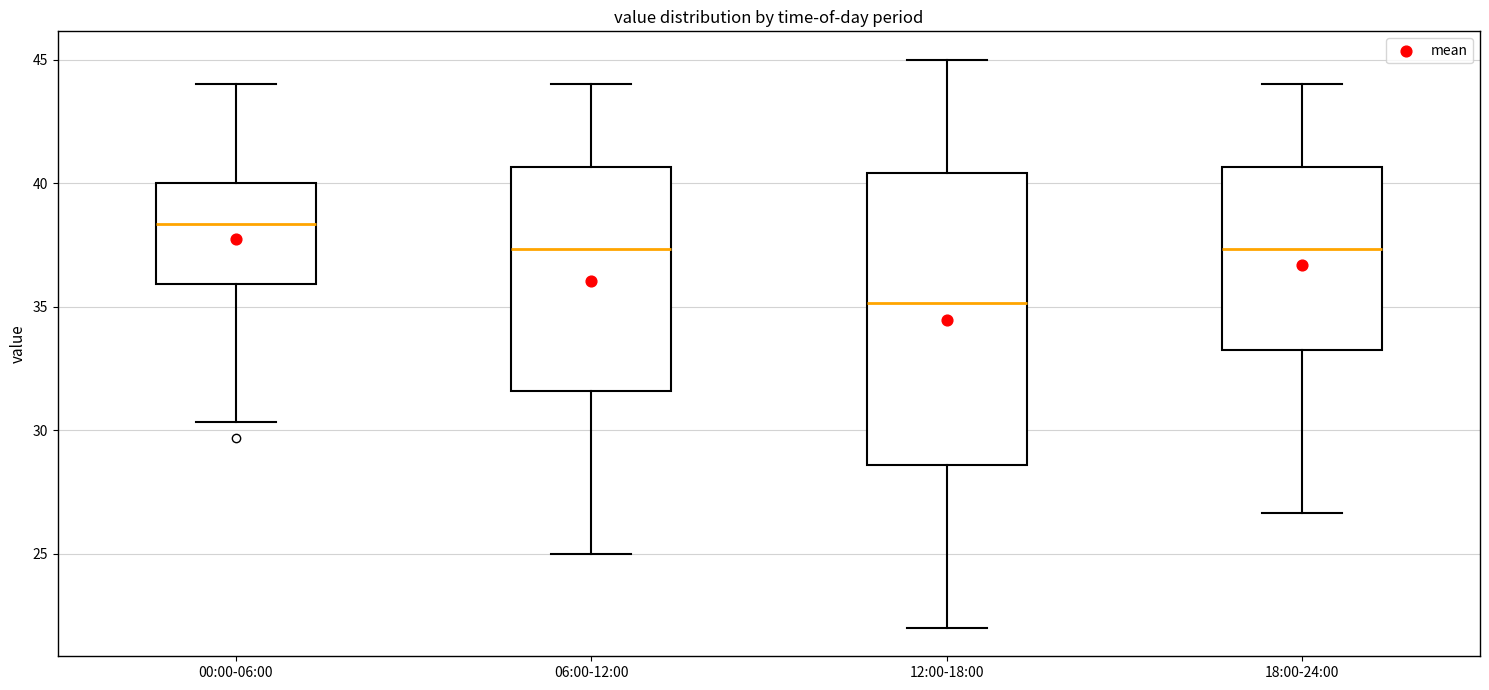

Reading left to right, transcribe this box plot: for each box, give where its median line is, the range the box spans, and where its two whiskers end, as read against the y-axis. The values are not printed on the chart, so give them approximately, as read against the axis.

00:00-06:00: median 38.5, box 36.0 to 40.0, whiskers 30.5 to 44.0
06:00-12:00: median 37.5, box 31.5 to 40.5, whiskers 25.0 to 44.0
12:00-18:00: median 35.0, box 28.5 to 40.5, whiskers 22.0 to 45.0
18:00-24:00: median 37.5, box 33.0 to 40.5, whiskers 26.5 to 44.0